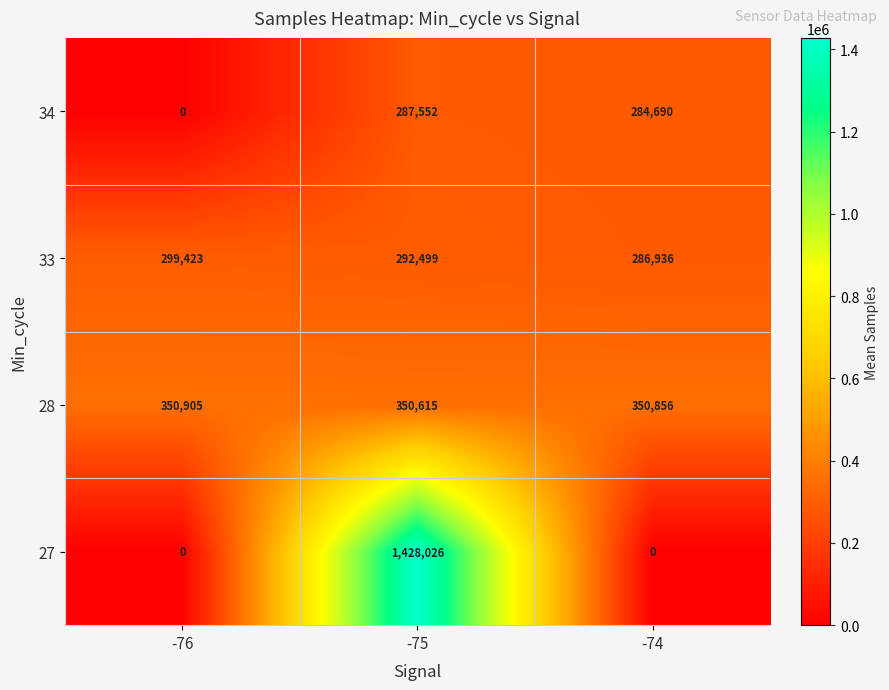

Reading left to right, what are all the values shown in this chart?

34: 0	287552	284690
33: 299423	292499	286936
28: 350905	350615	350856
27: 0	1428026	0